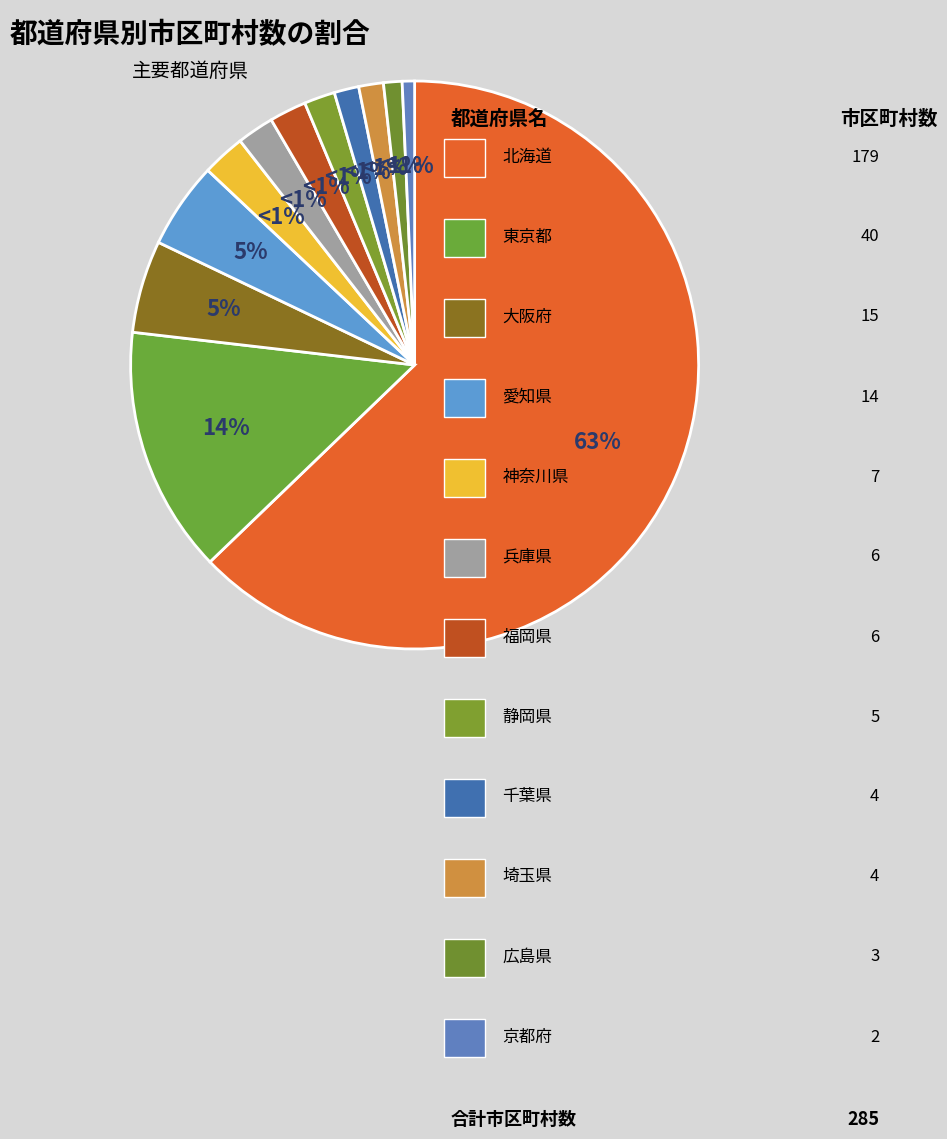

Between 京都府 and 神奈川県, which is larger?

神奈川県